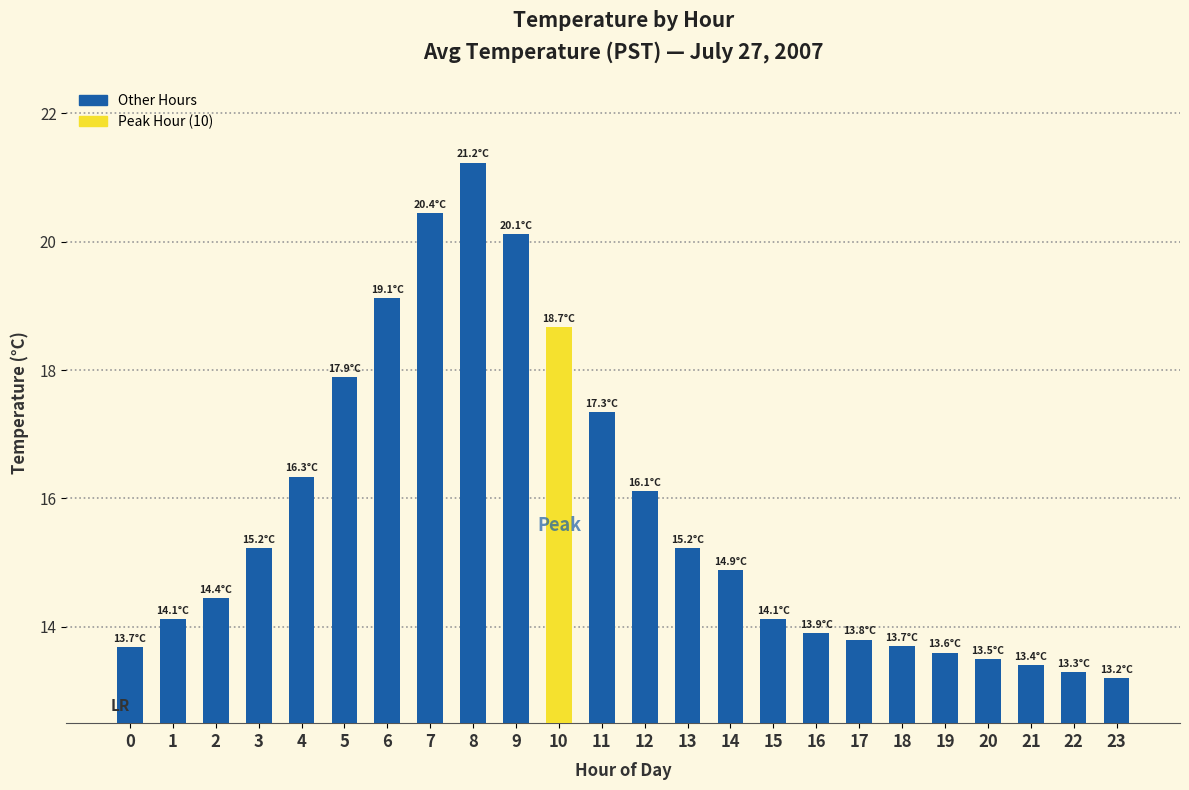

Where is the data nearest to the value 17?

11